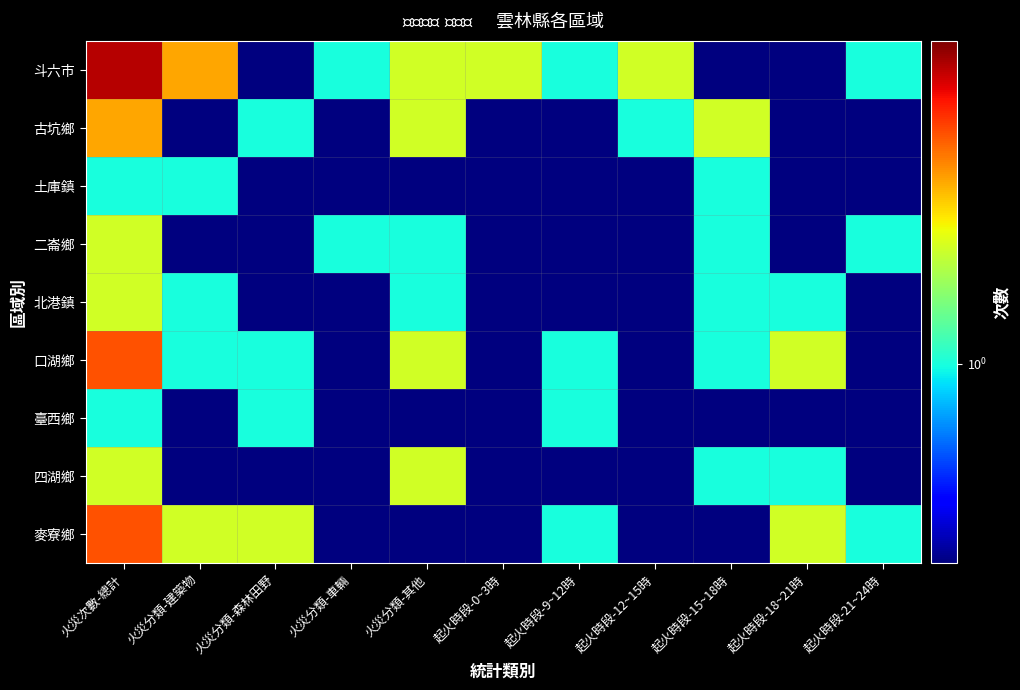

Which series has the largest total across all categories?

斗六市